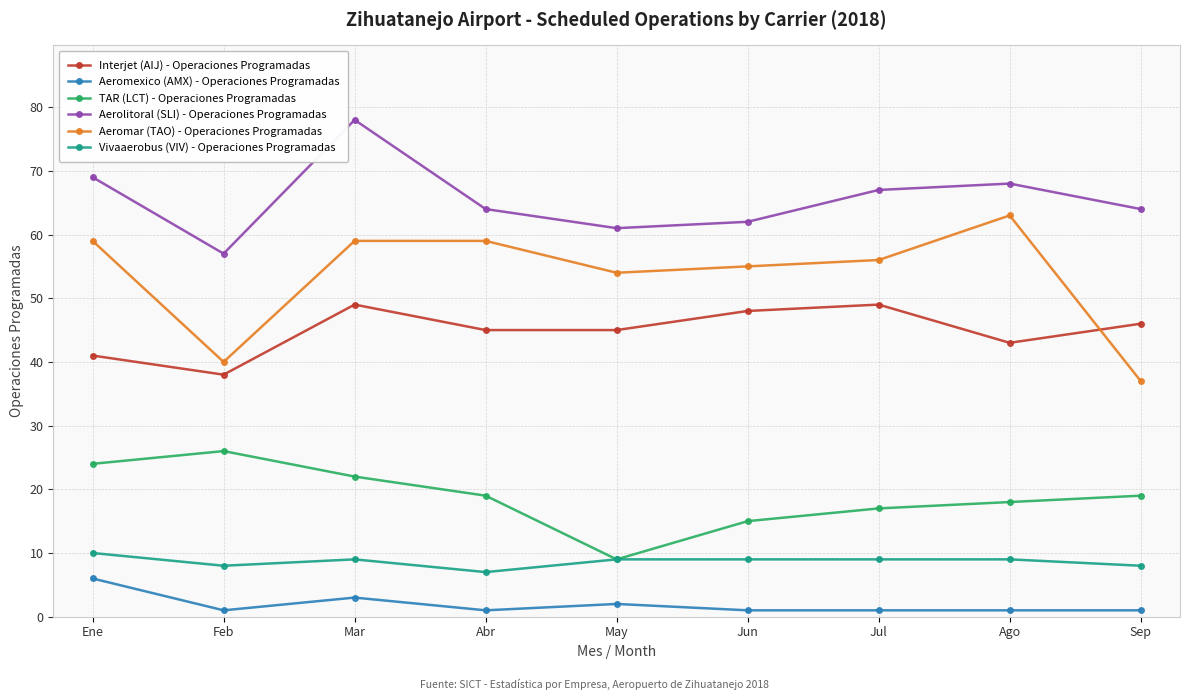

What is the sum of all TAR (LCT) - Operaciones Programadas values?

169